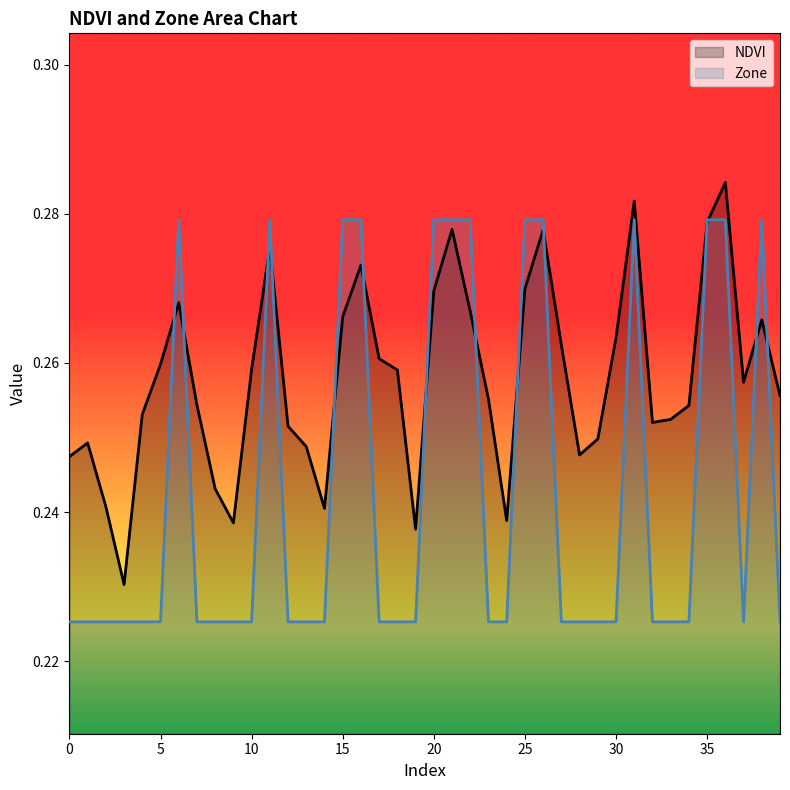

What is the value of the Zone point at the 17th from the left?

0.3